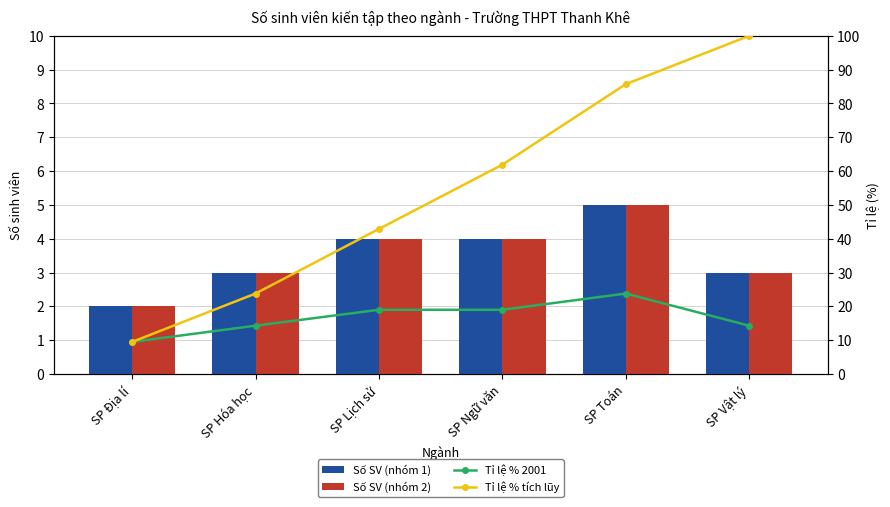

What is the label of the 5th bar from the right?

SP Hóa học